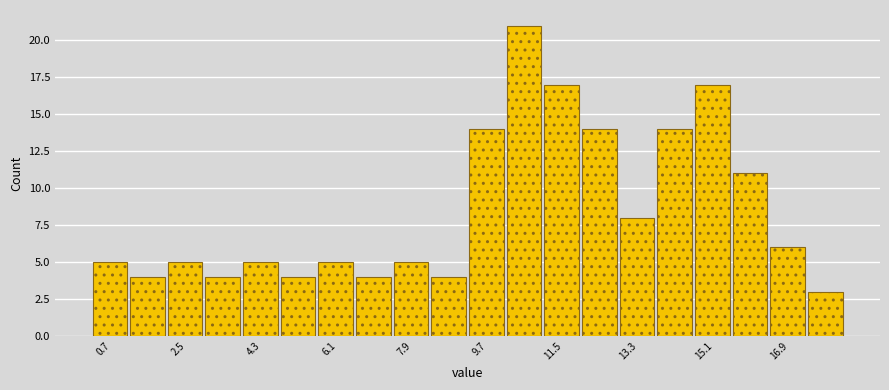

Reading left to right, list every bar in this chart as the range it spans on the x-axis followed by its height. Neither the bar edges nor the heights are printed on the chart, so give them approximately, as read against the axes.

0.4 to 1.2: 5
1.2 to 2.0: 4
2.0 to 3.0: 5
3.0 to 3.8: 4
3.8 to 4.8: 5
4.8 to 5.6: 4
5.6 to 6.6: 5
6.6 to 7.4: 4
7.4 to 8.4: 5
8.4 to 9.2: 4
9.2 to 10.2: 14
10.2 to 11.0: 21
11.0 to 12.0: 17
12.0 to 12.8: 14
12.8 to 13.8: 8
13.8 to 14.6: 14
14.6 to 15.6: 17
15.6 to 16.4: 11
16.4 to 17.4: 6
17.4 to 18.2: 3